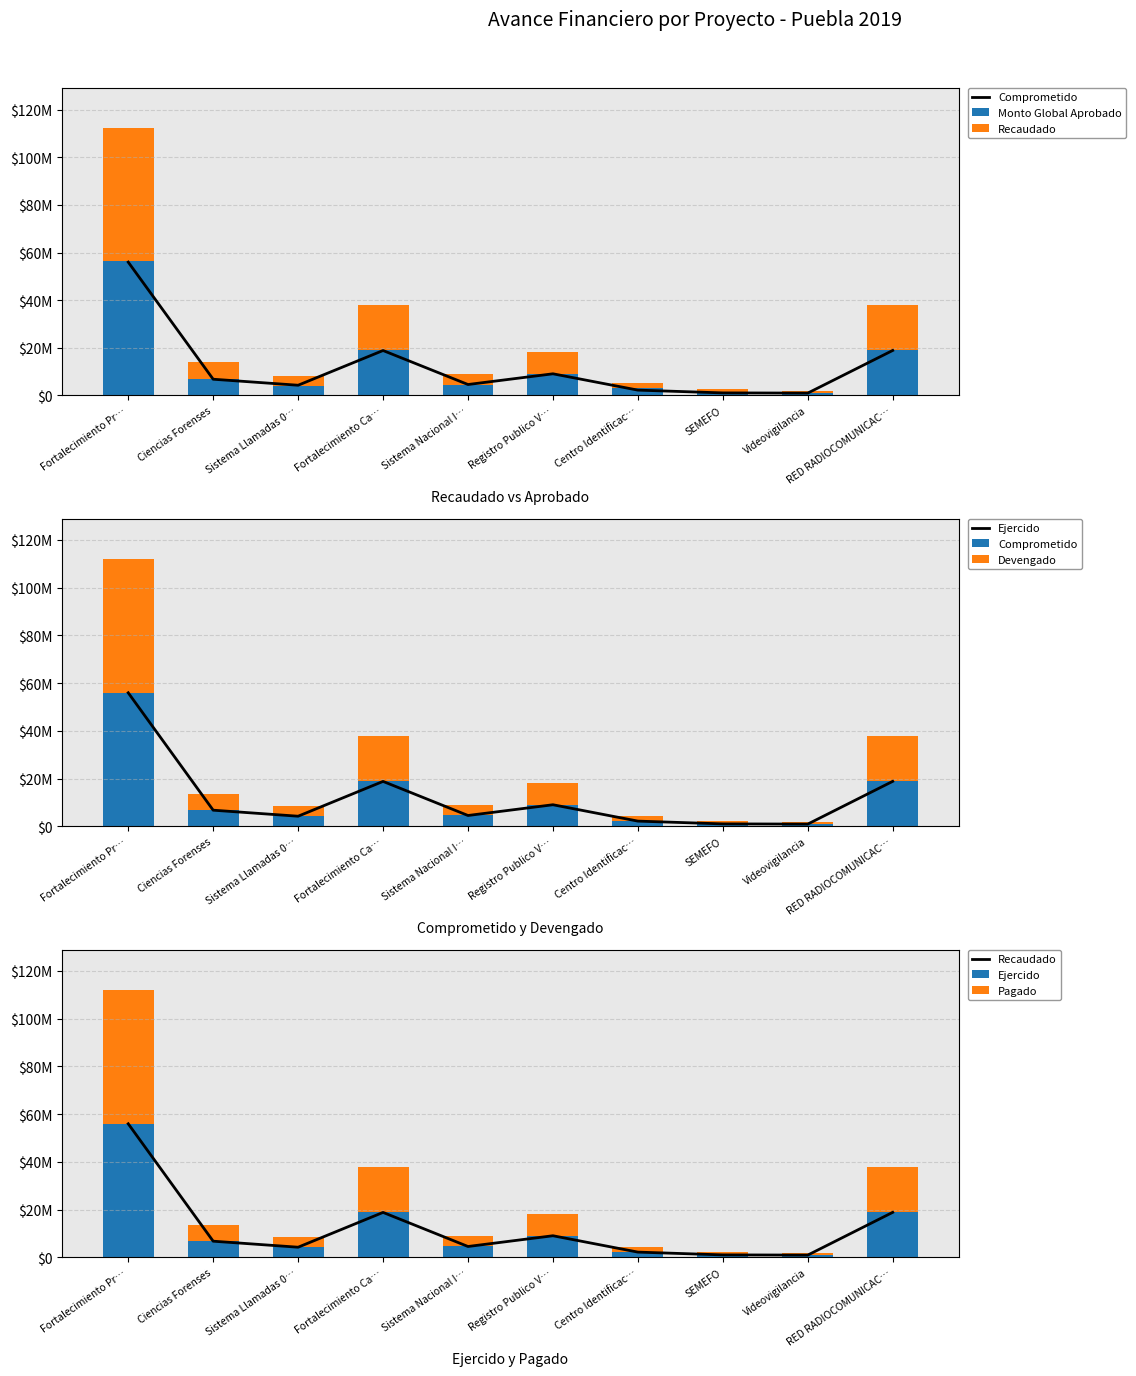

What are all the series names shown in the legend?

Comprometido, Monto Global Aprobado, Recaudado, Ejercido, Devengado, Pagado